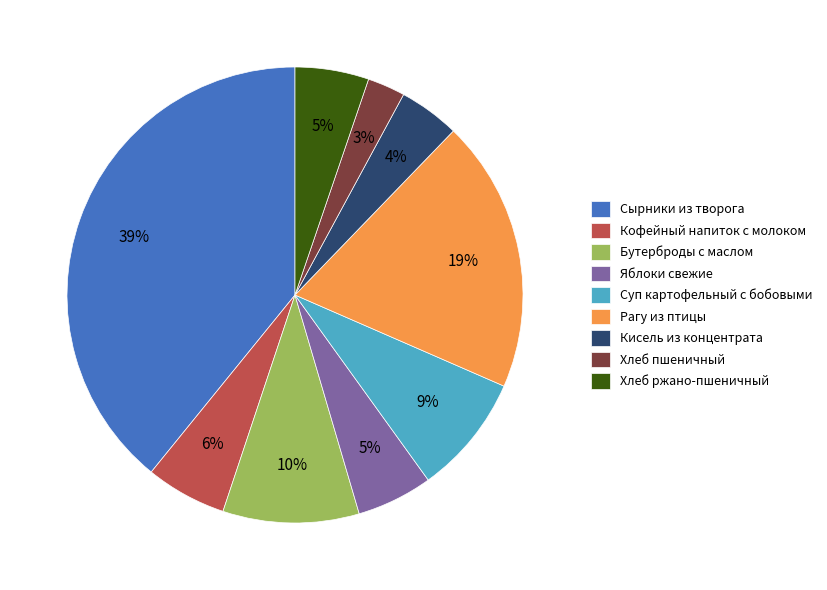

Count the number of slices in the pie.

9